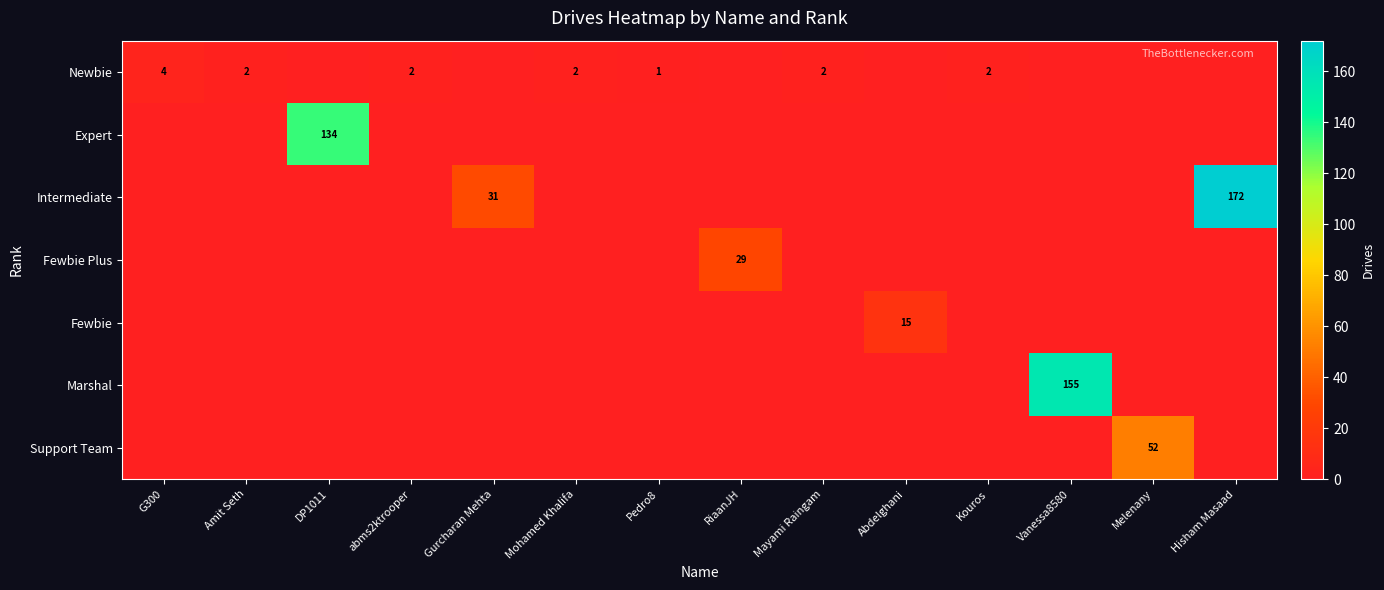

Is it true that Newbie equals 4 at Kouros?

False